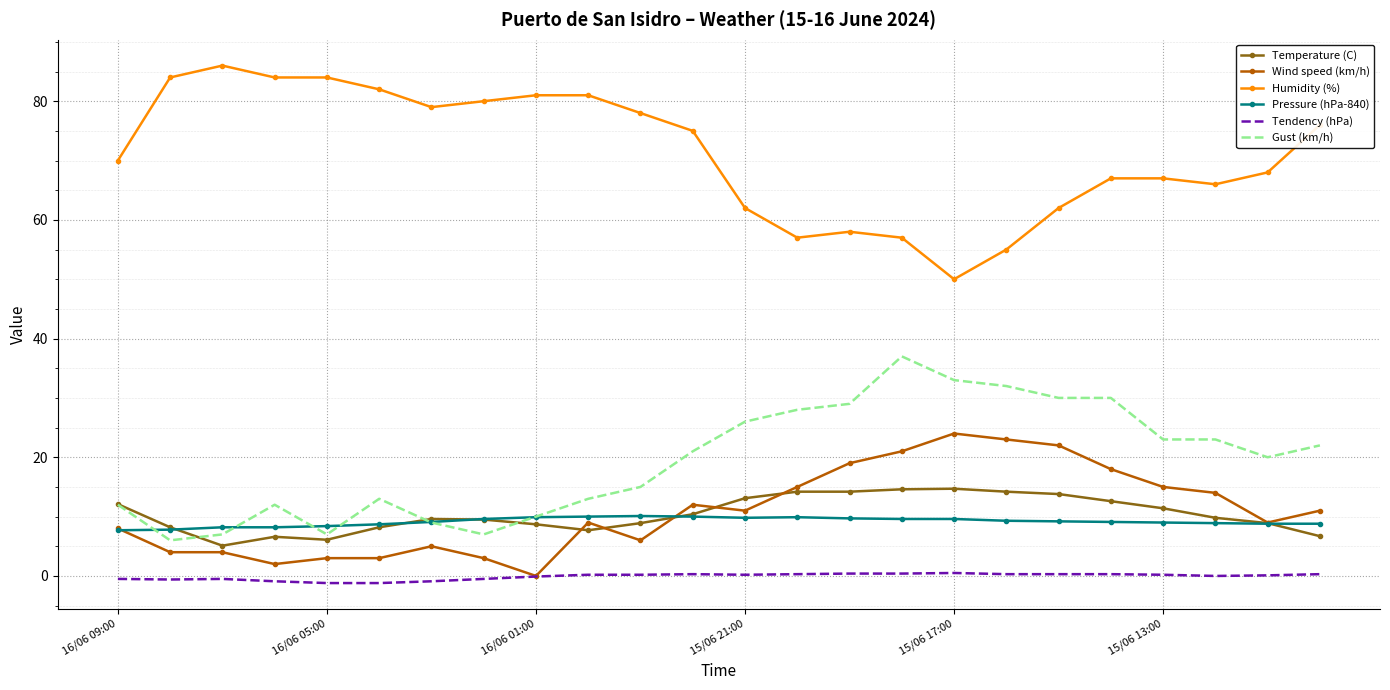

True or false: Tendency (hPa) and Temperature (C) intersect in this chart.

False